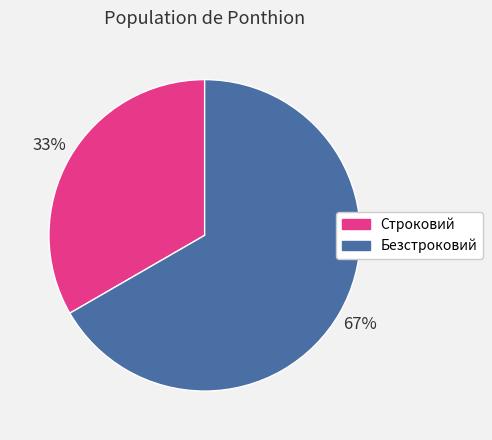

Rank the categories by value from lowest to highest.

Строковий, Безстроковий